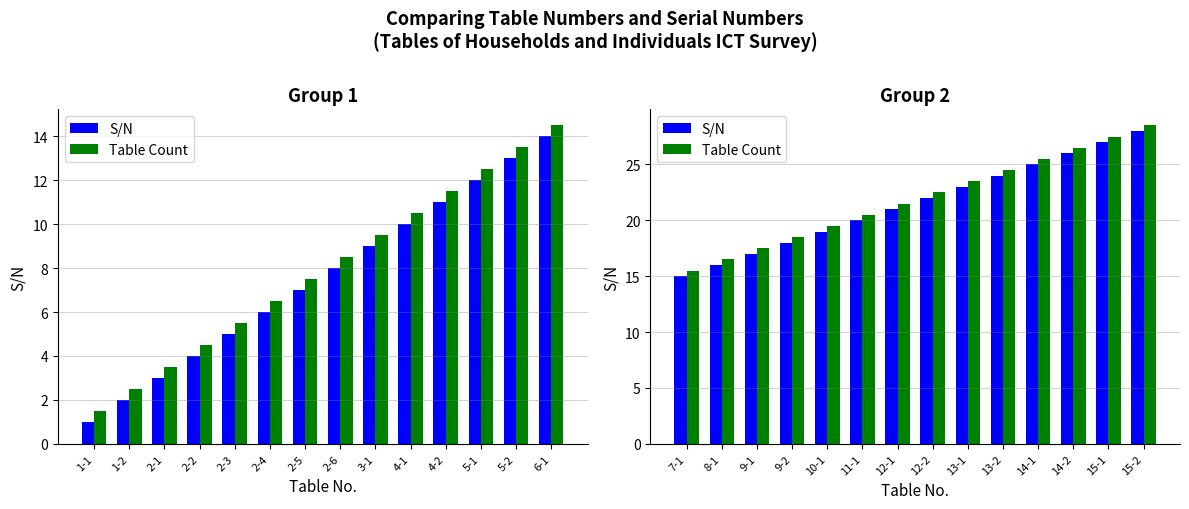

The value of S/N at 9-1 is 23.4. True or false?

False